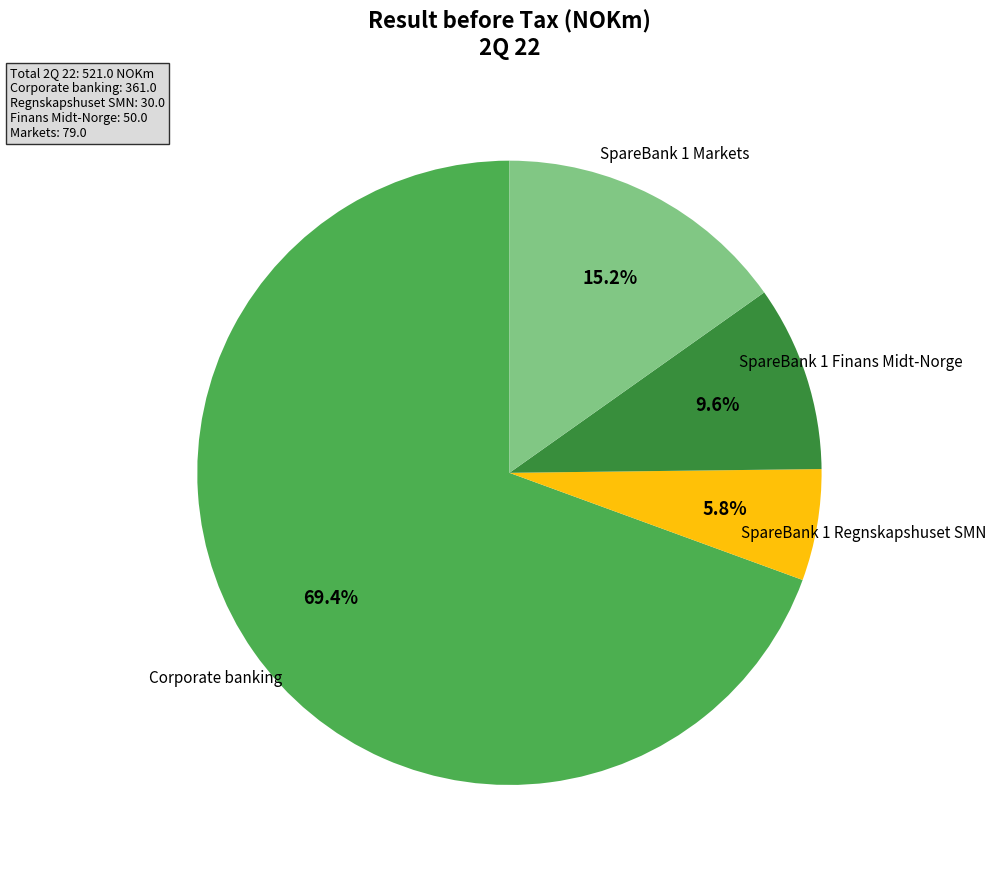

Is there any slice that represents more than half of the pie?

Yes